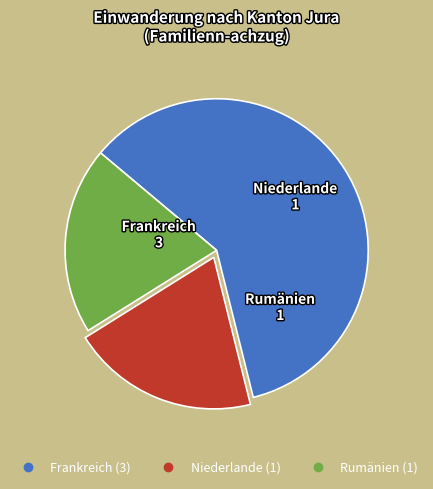

Is Frankreich the majority of the pie?

Yes